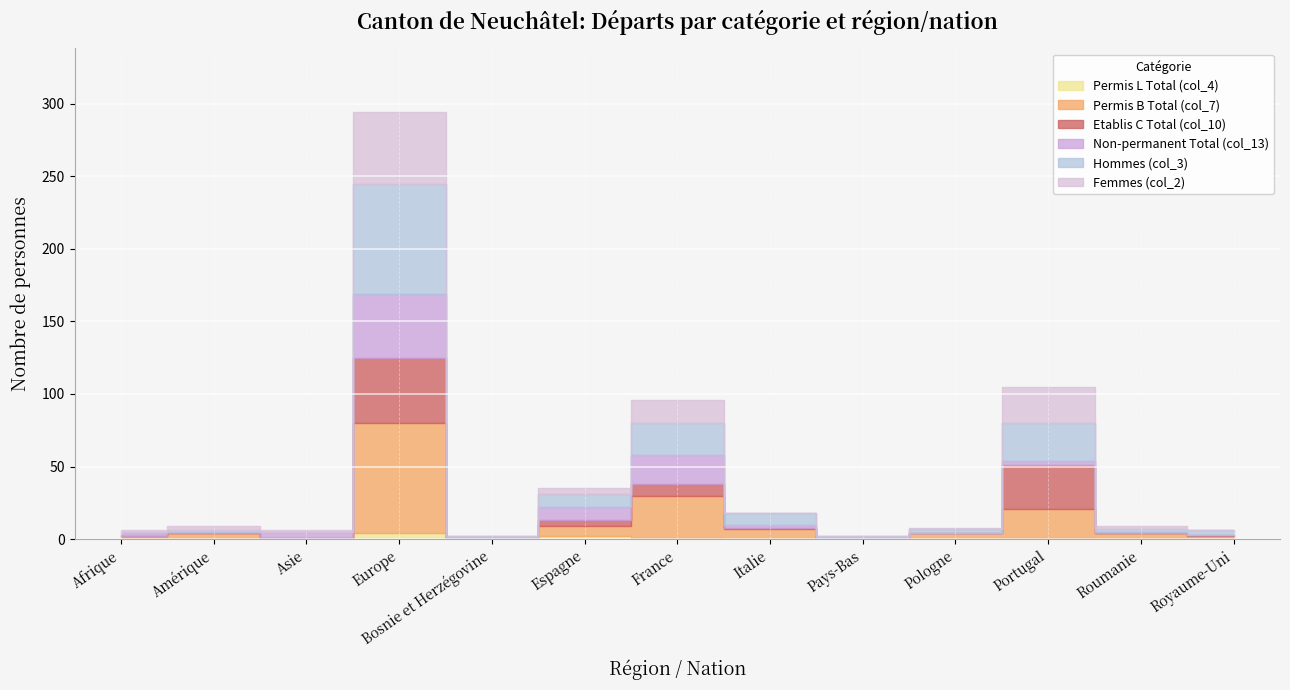

The Permis B Total (col_7) series shows 20 at Portugal. True or false?

True